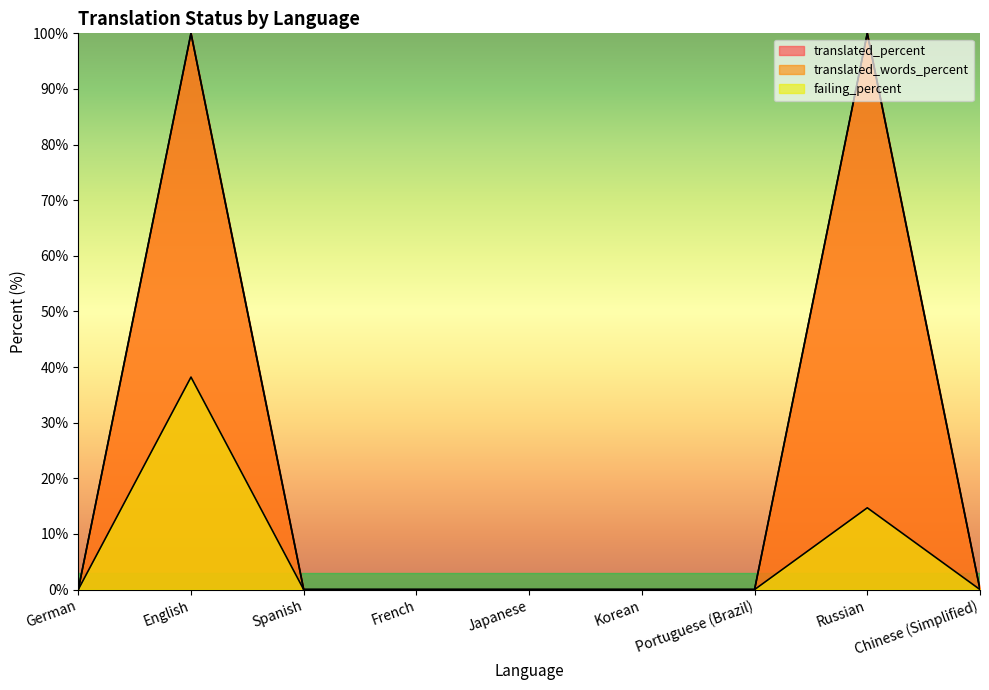

Between Spanish and Japanese, which is larger?

Spanish